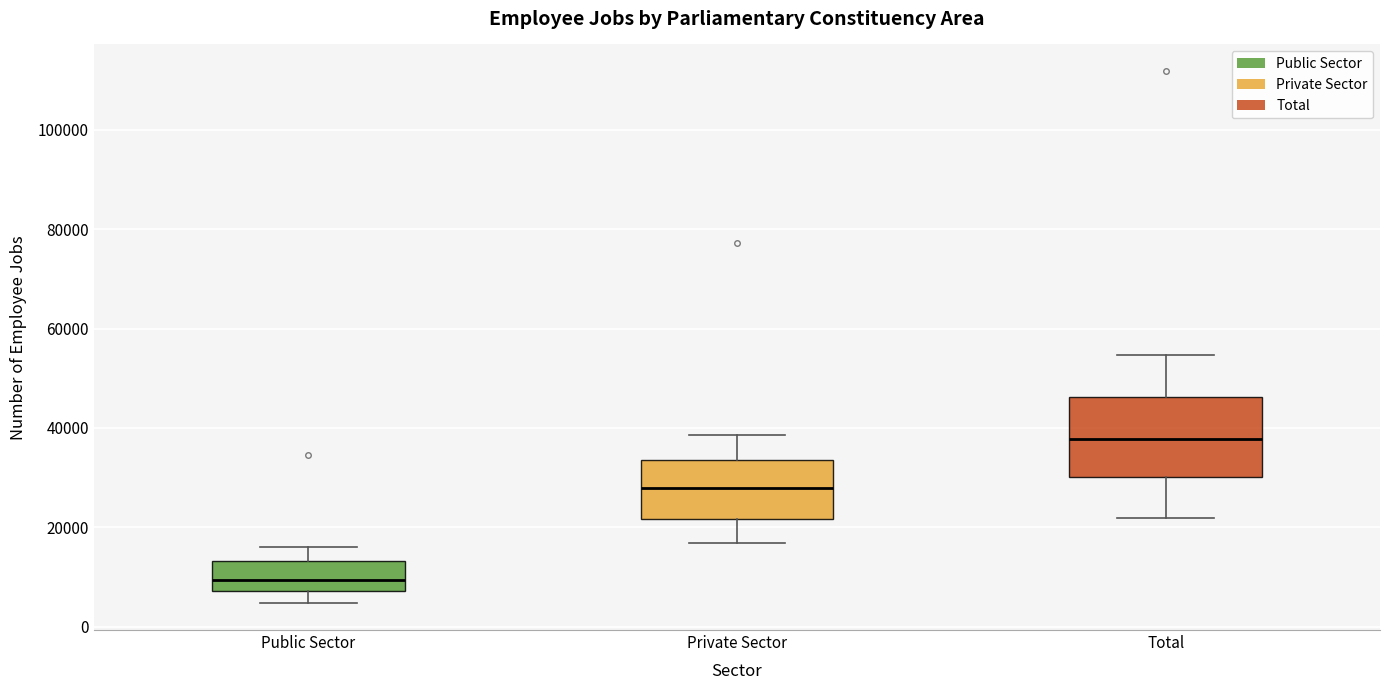

Where is the upper edge of the box for Private Sector on the y-axis? The values are not printed on the chart, so give them approximately, as read against the axis.

34000